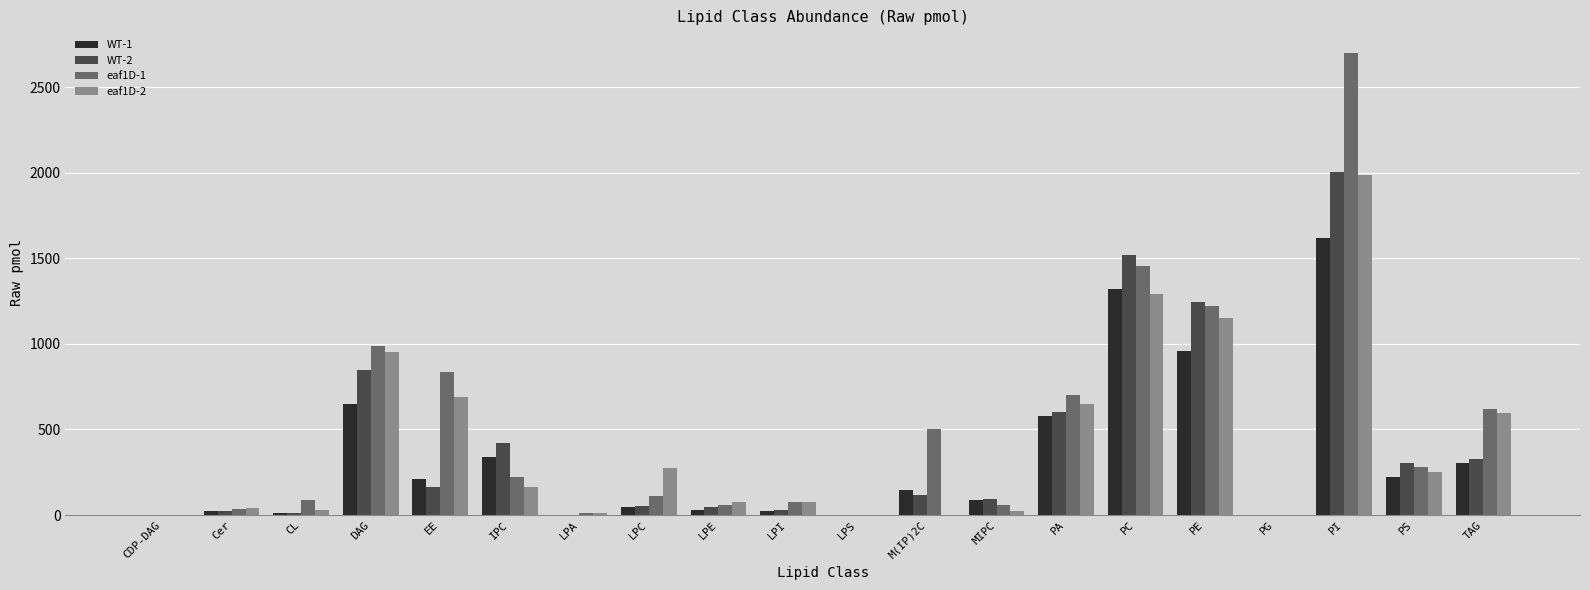

Is it true that WT-2 equals 424.1 at PI?

False